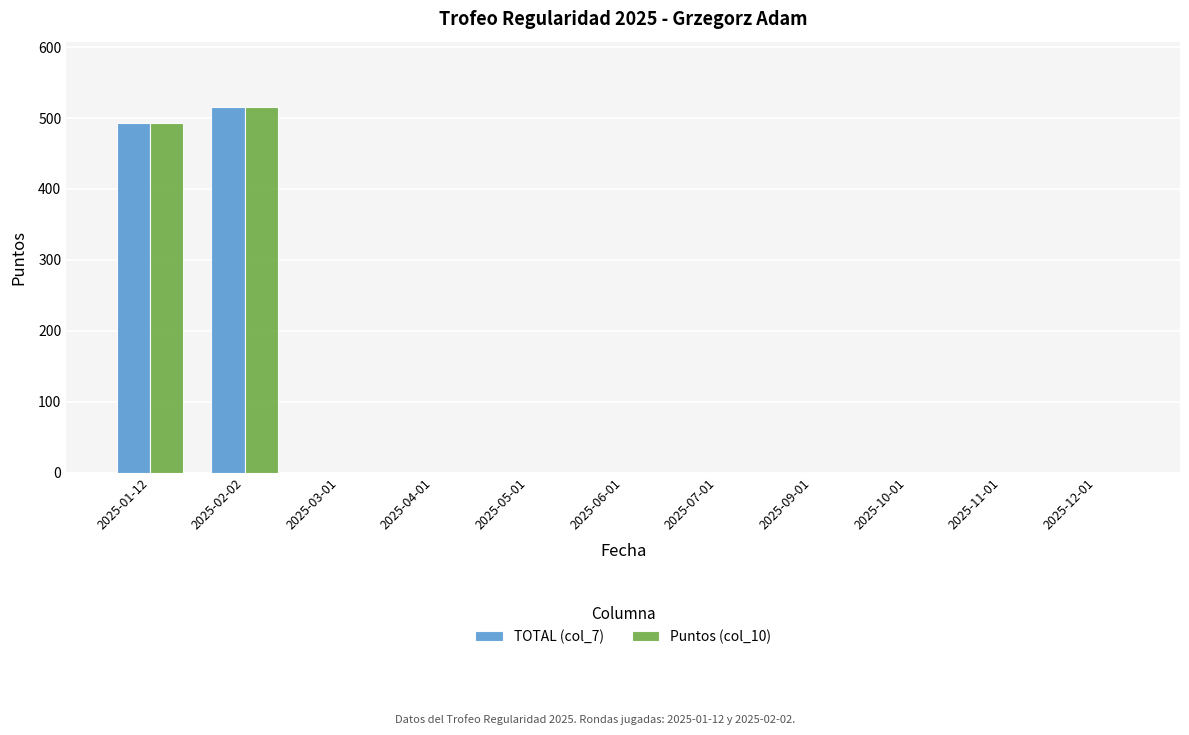

True or false: TOTAL (col_7) has a value of 156 at 2025-06-01.

False